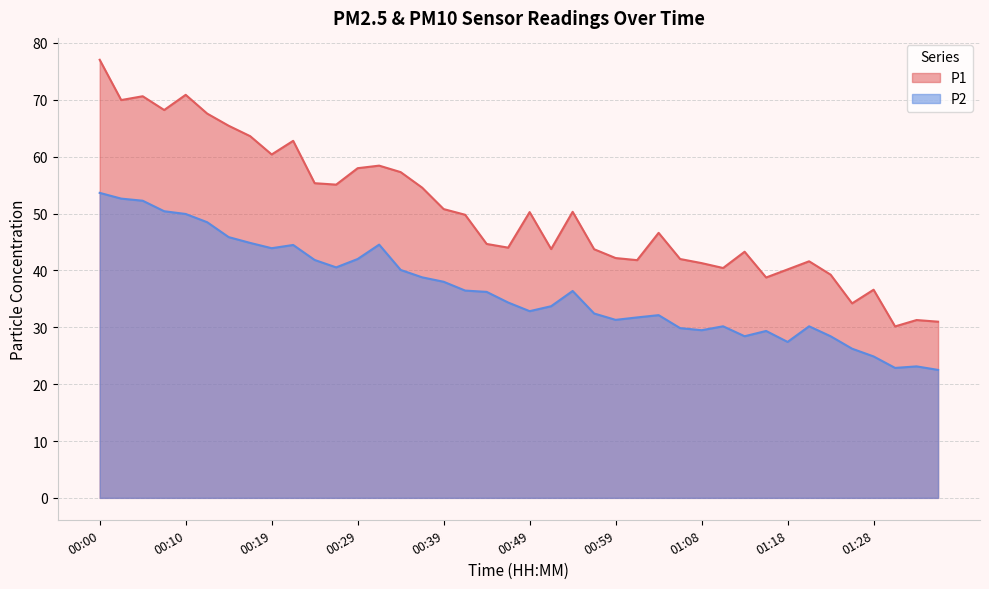

True or false: P1 and P2 cross at least once.

False